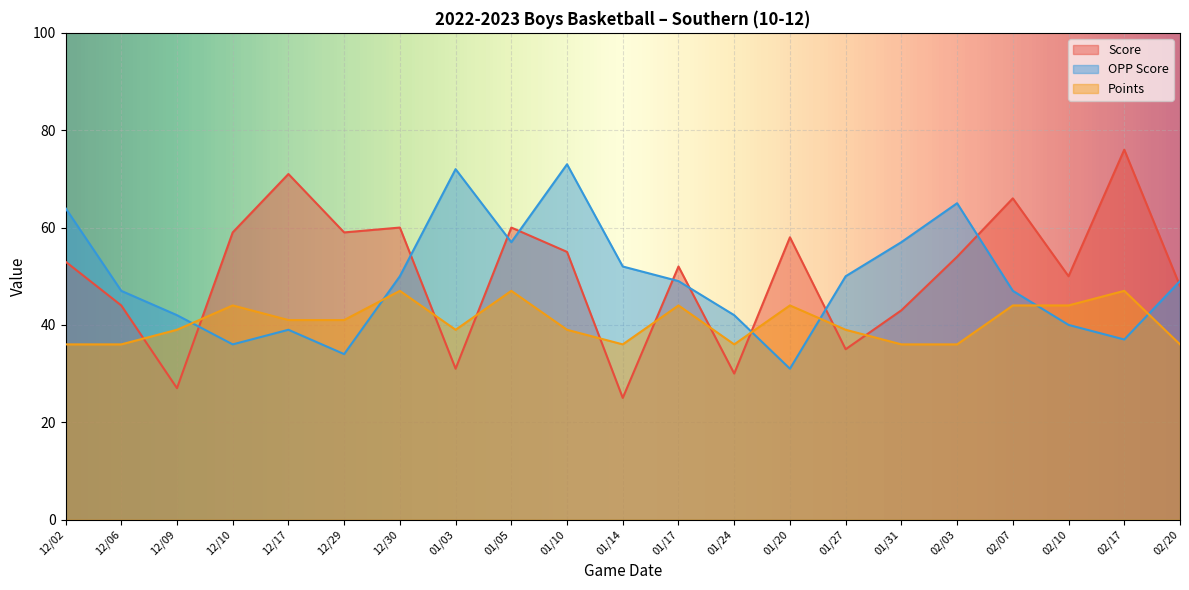

What is the smallest value displayed?

25